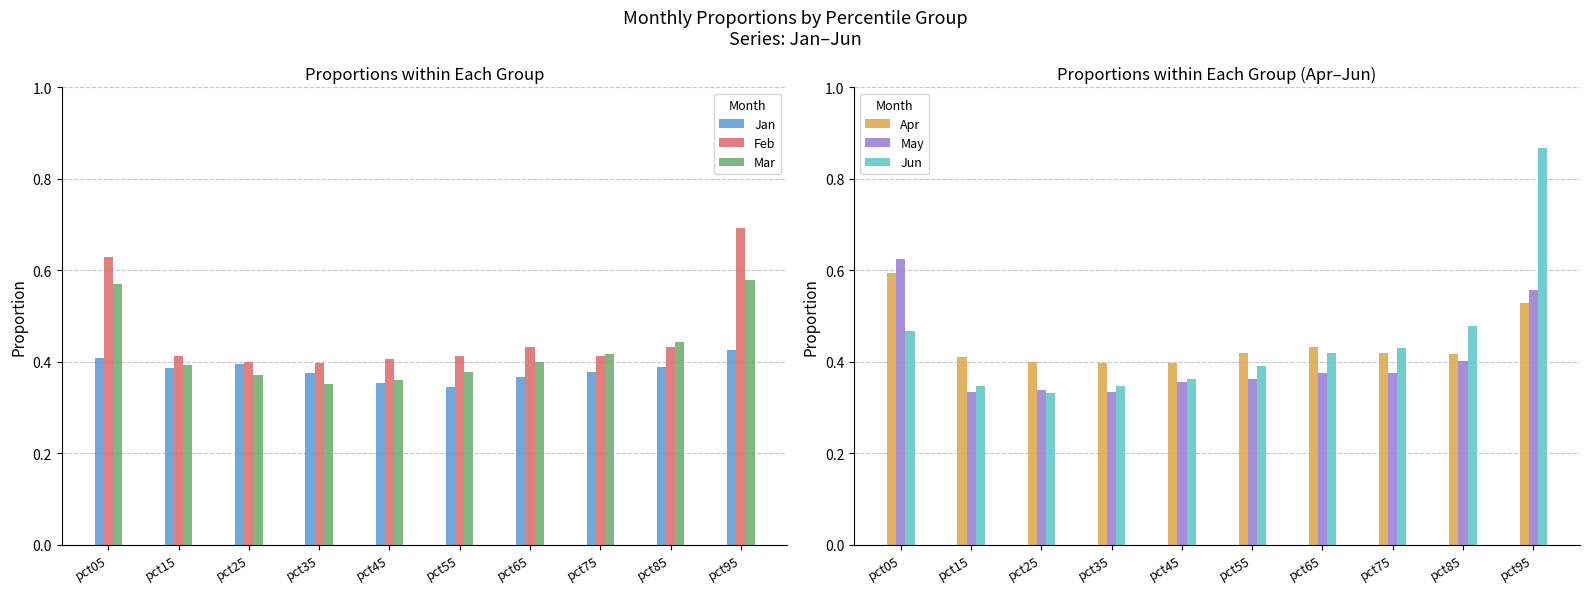

What are all the series names shown in the legend?

Jan, Feb, Mar, Apr, May, Jun